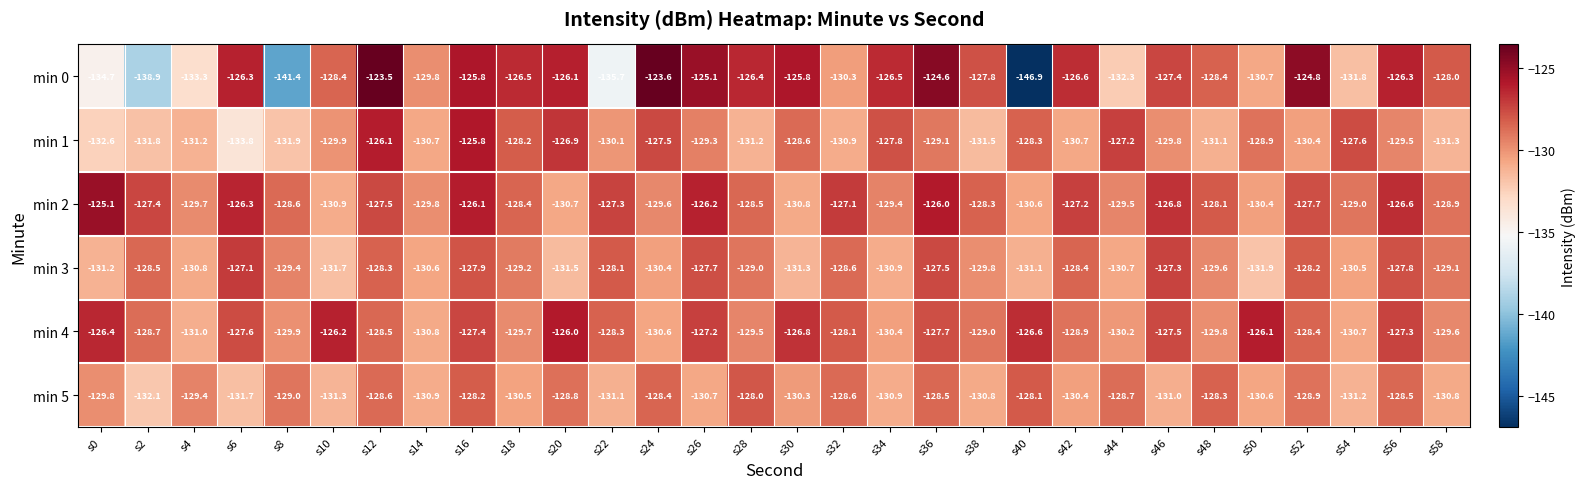

What is the average value of the min 0 series?

-129.5